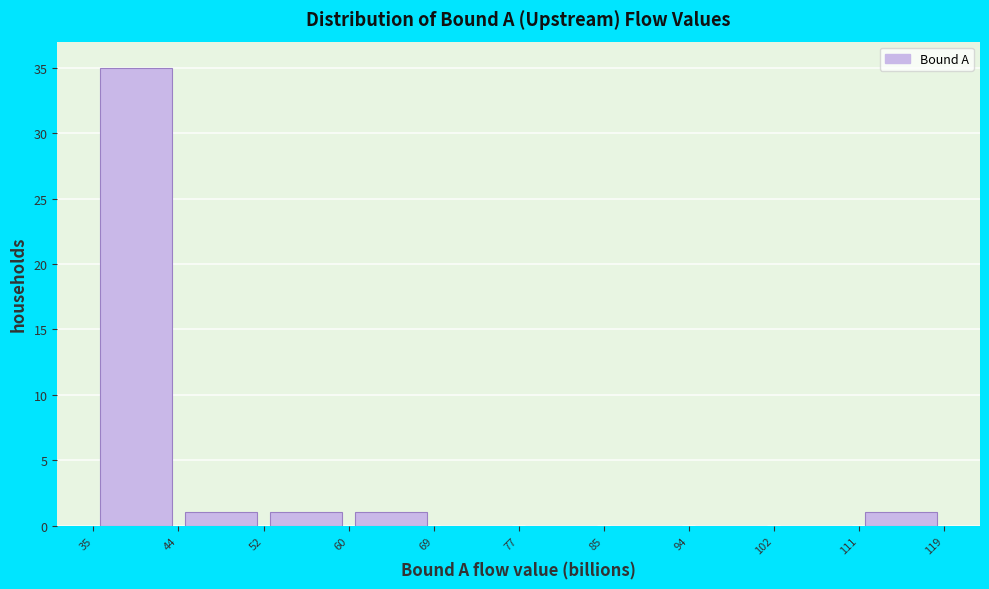

What is the height of the bar covering 44 to 52 on the x-axis? The values are not printed on the chart, so give them approximately, as read against the axis.

1